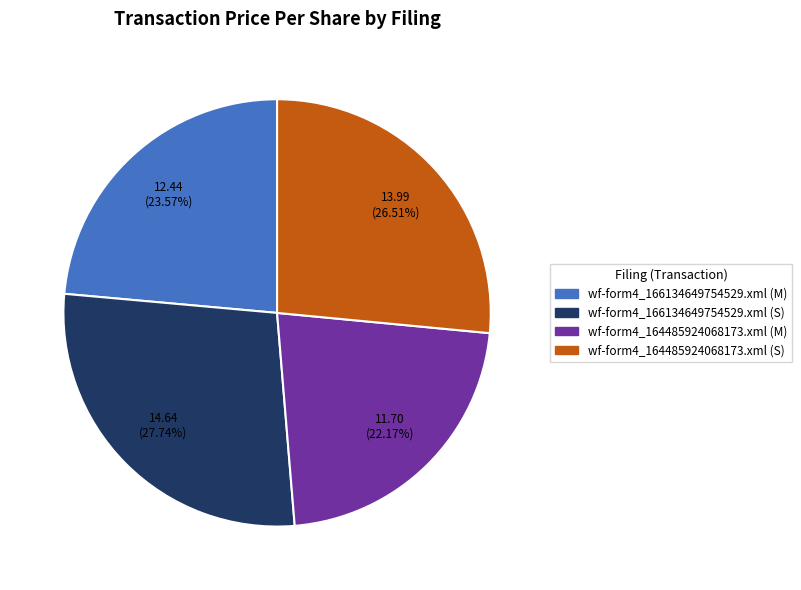

Is it true that wf-form4_164485924068173.xml (M) is 22% of the pie?

True